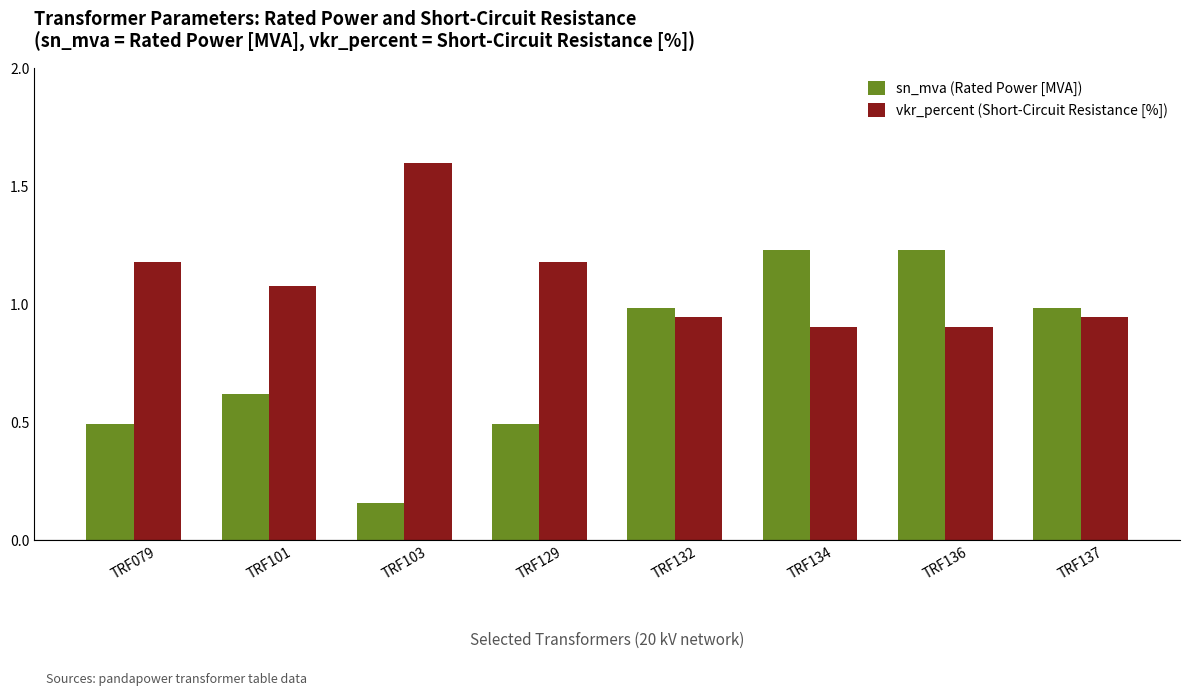

What is the sum of the vkr_percent (Short-Circuit Resistance [%]) values at TRF079 and TRF136?

2.1